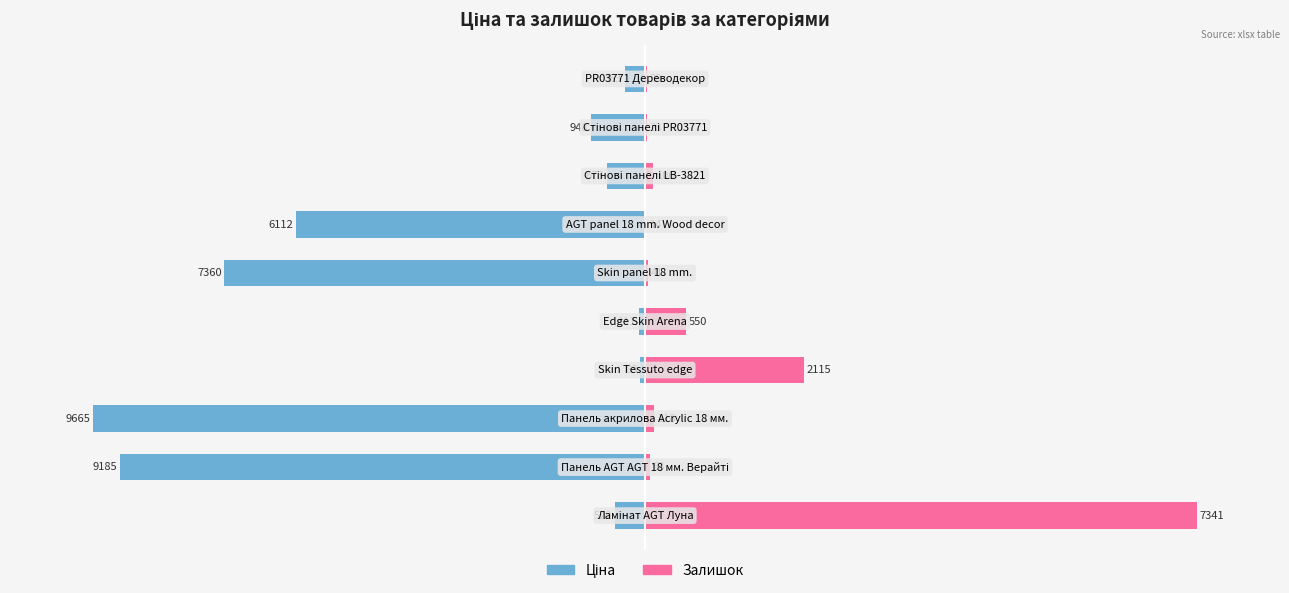

At how many categories does at least one series exceed -92?

10